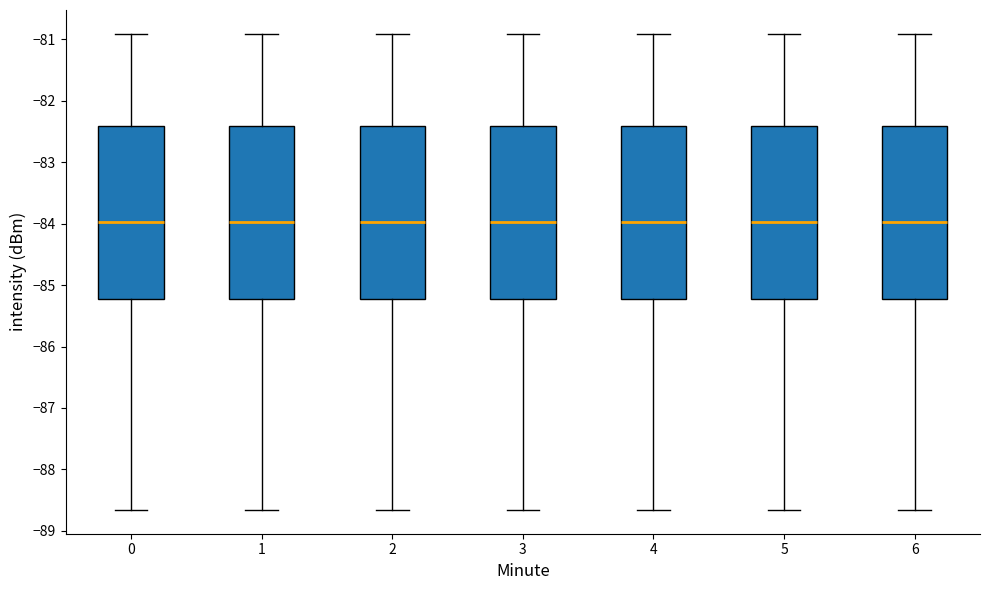

Where does the median line of the box at x = 2 sit on the y-axis? The values are not printed on the chart, so give them approximately, as read against the axis.

-84.0